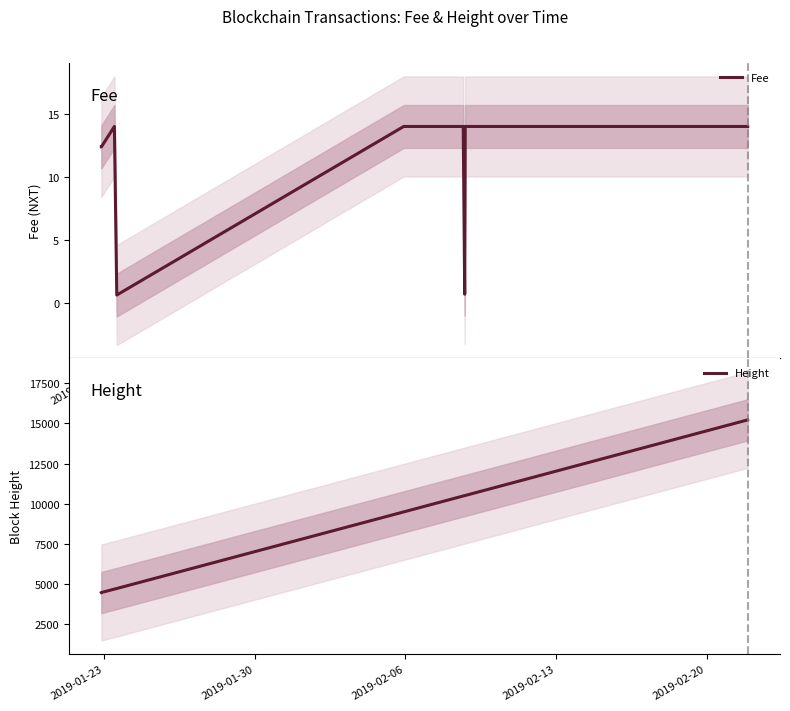

The Fee series shows 12.4 at 2019-01-23. True or false?

True